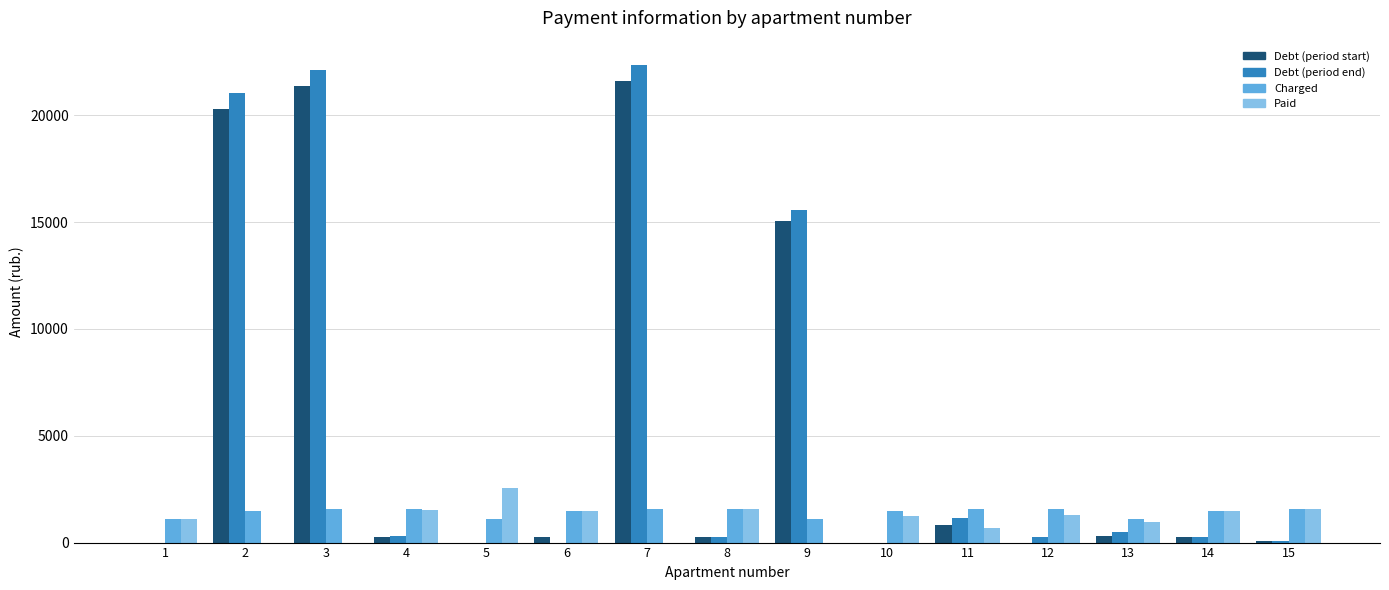

What is the total value across all series at 5?

3648.1